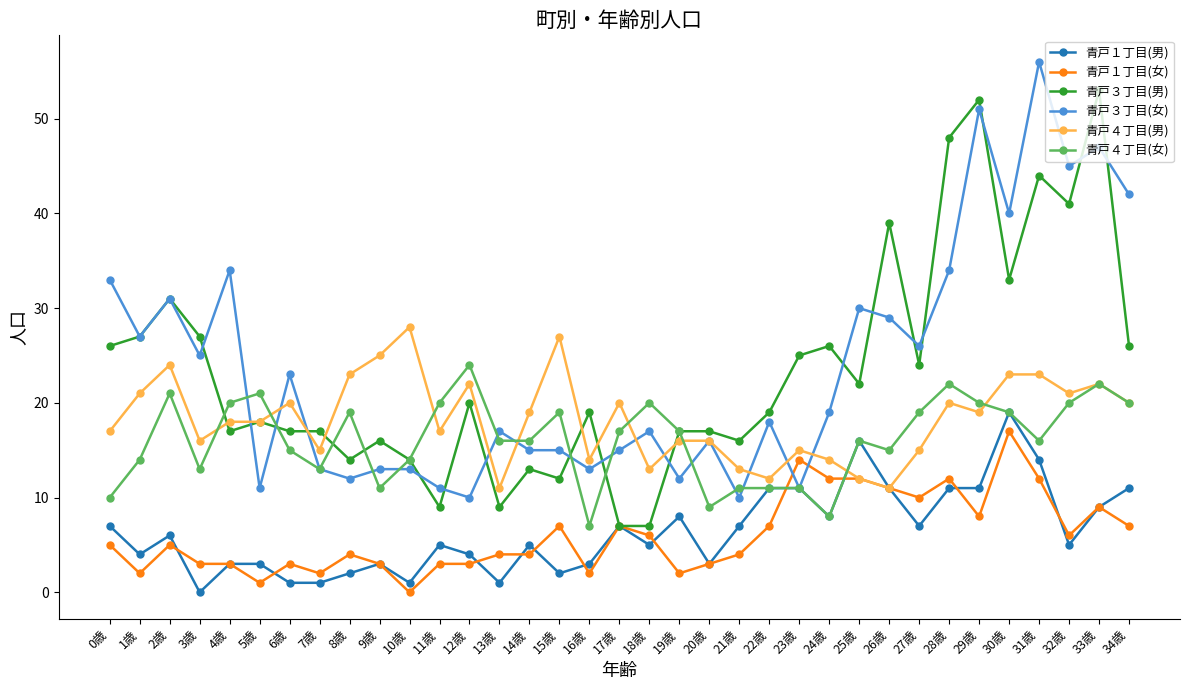

Which series changed the most between 3歳 and 20歳?

青戸３丁目(男)